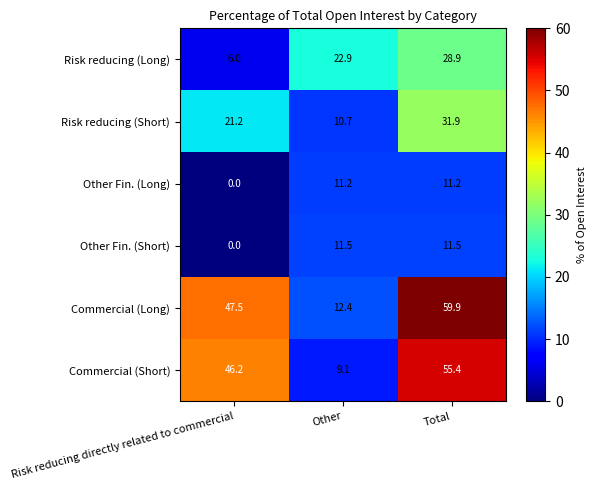

List the series in order of their peak value, lowest first.

Other Fin. (Long), Other Fin. (Short), Risk reducing (Long), Risk reducing (Short), Commercial (Short), Commercial (Long)